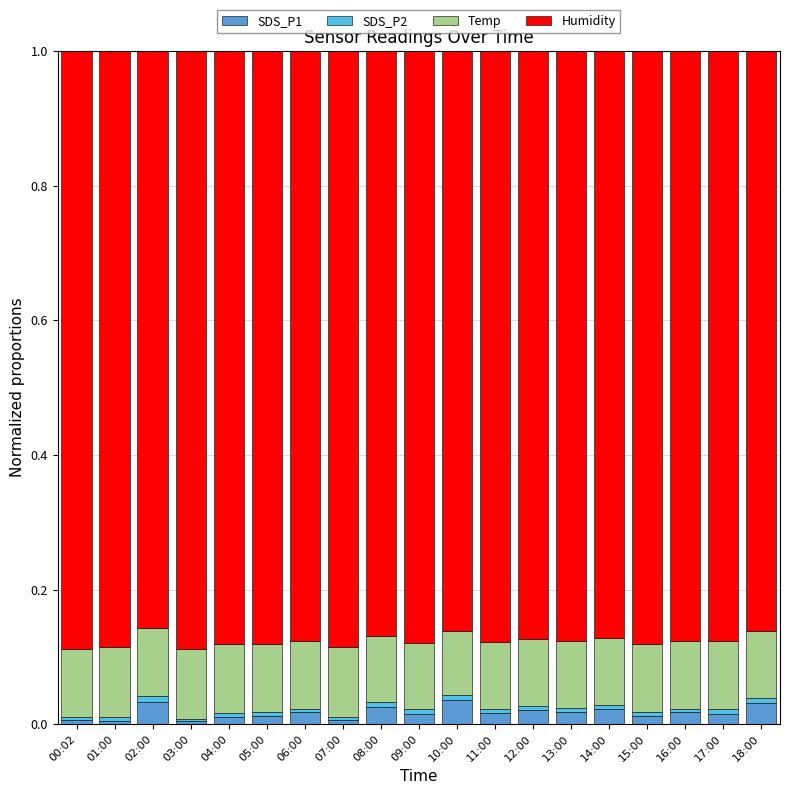

What is the sum of all SDS_P1 values?

0.3